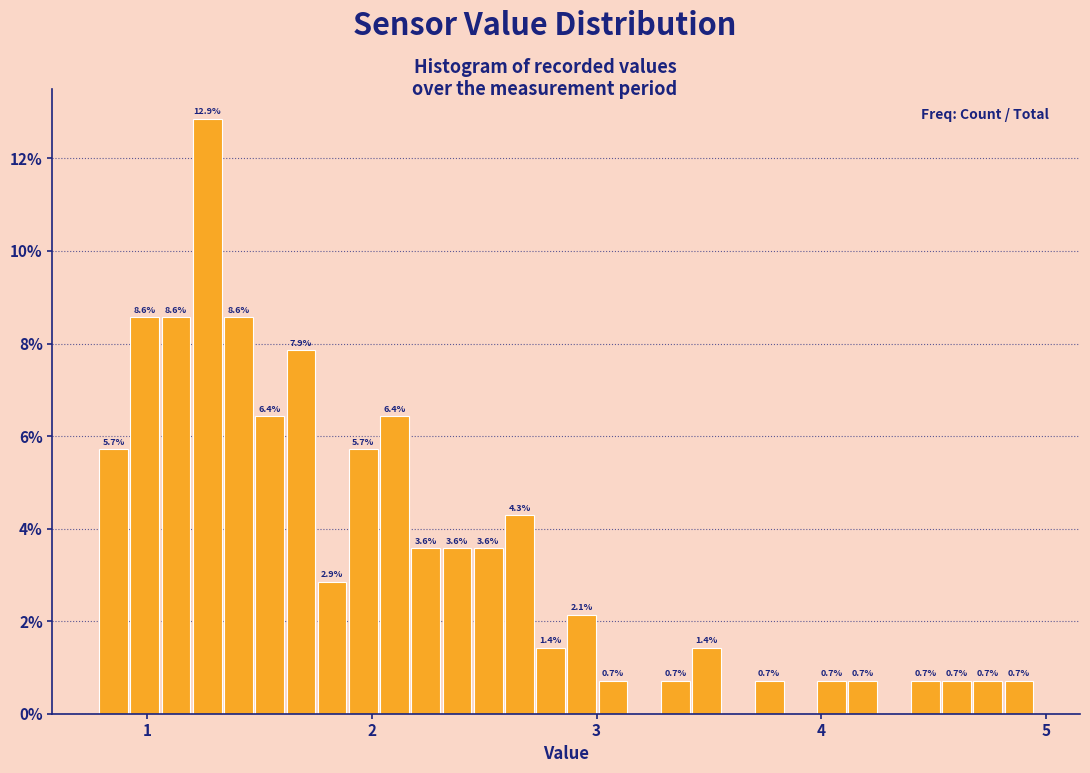

Around what value on the x-axis is the tallest bar? Give the approximate position of its centre, as read against the axis.

1.3